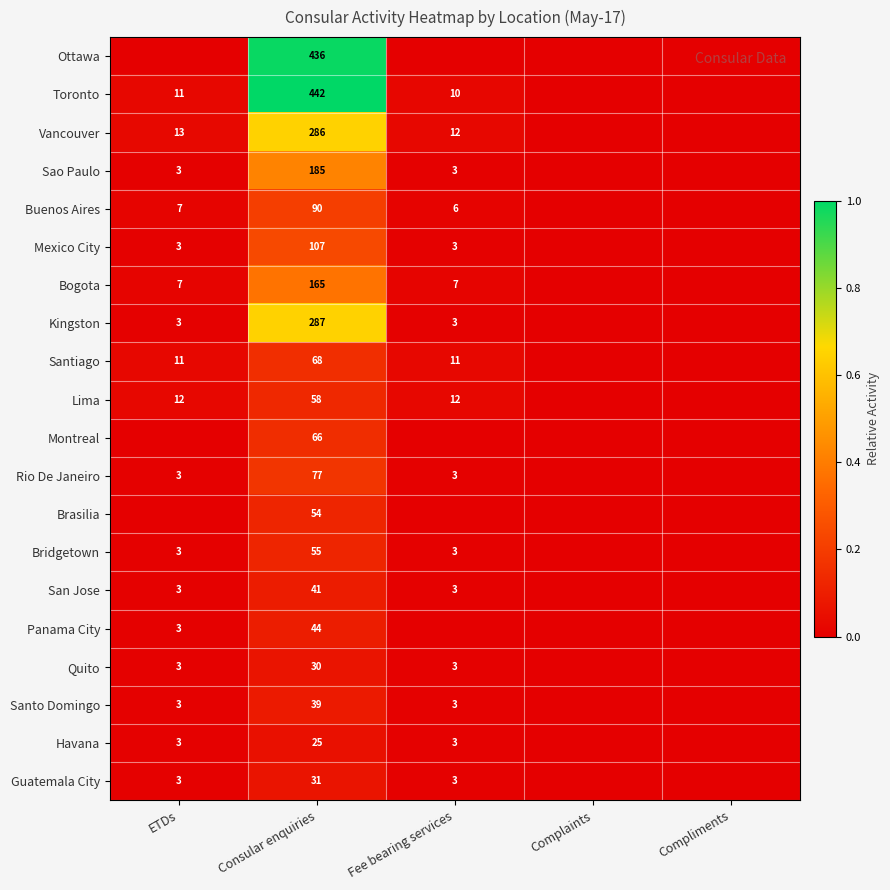

What is the spread (max minus min) of values at Consular enquiries?

417